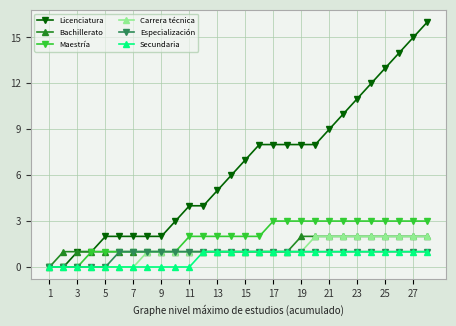

What is the greatest value displayed?

16